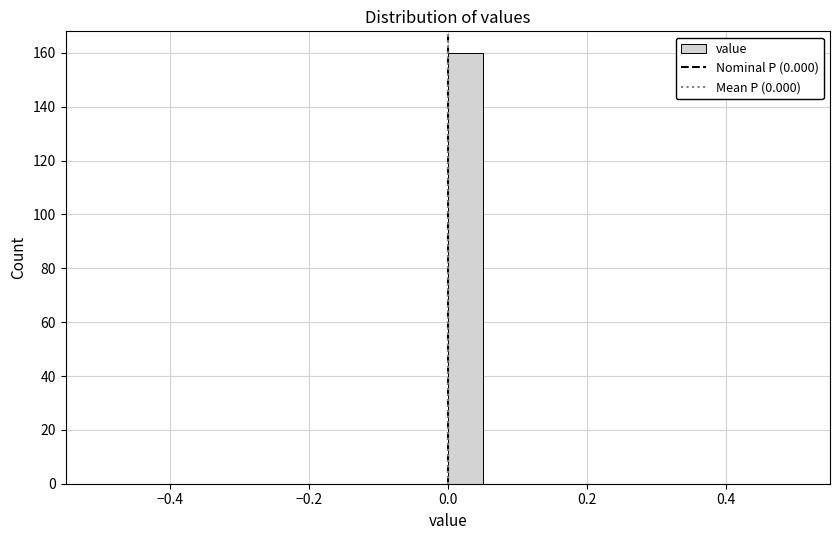

Read against the x-axis, roughly where is the centre of the tallest bar?

0.02